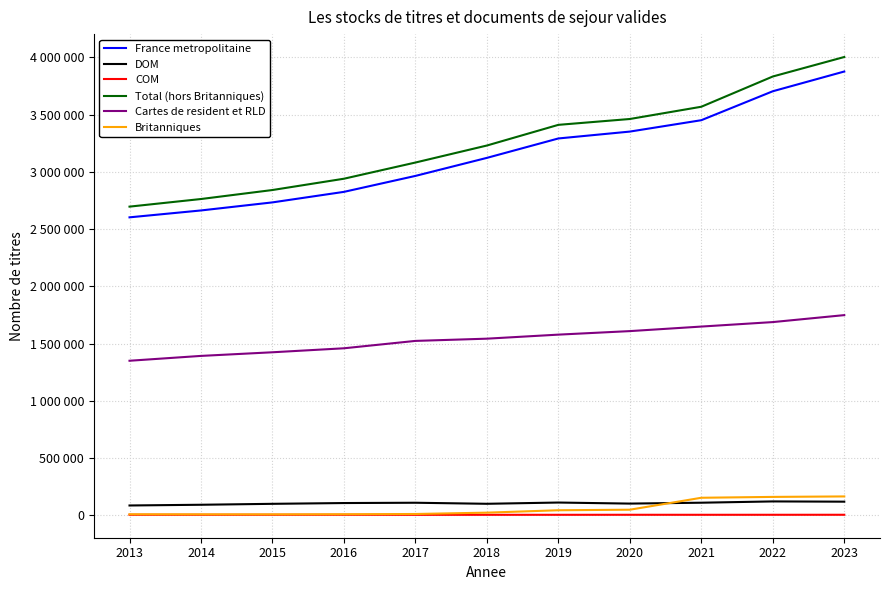

At how many categories does at least one series exceed 3910207?

1